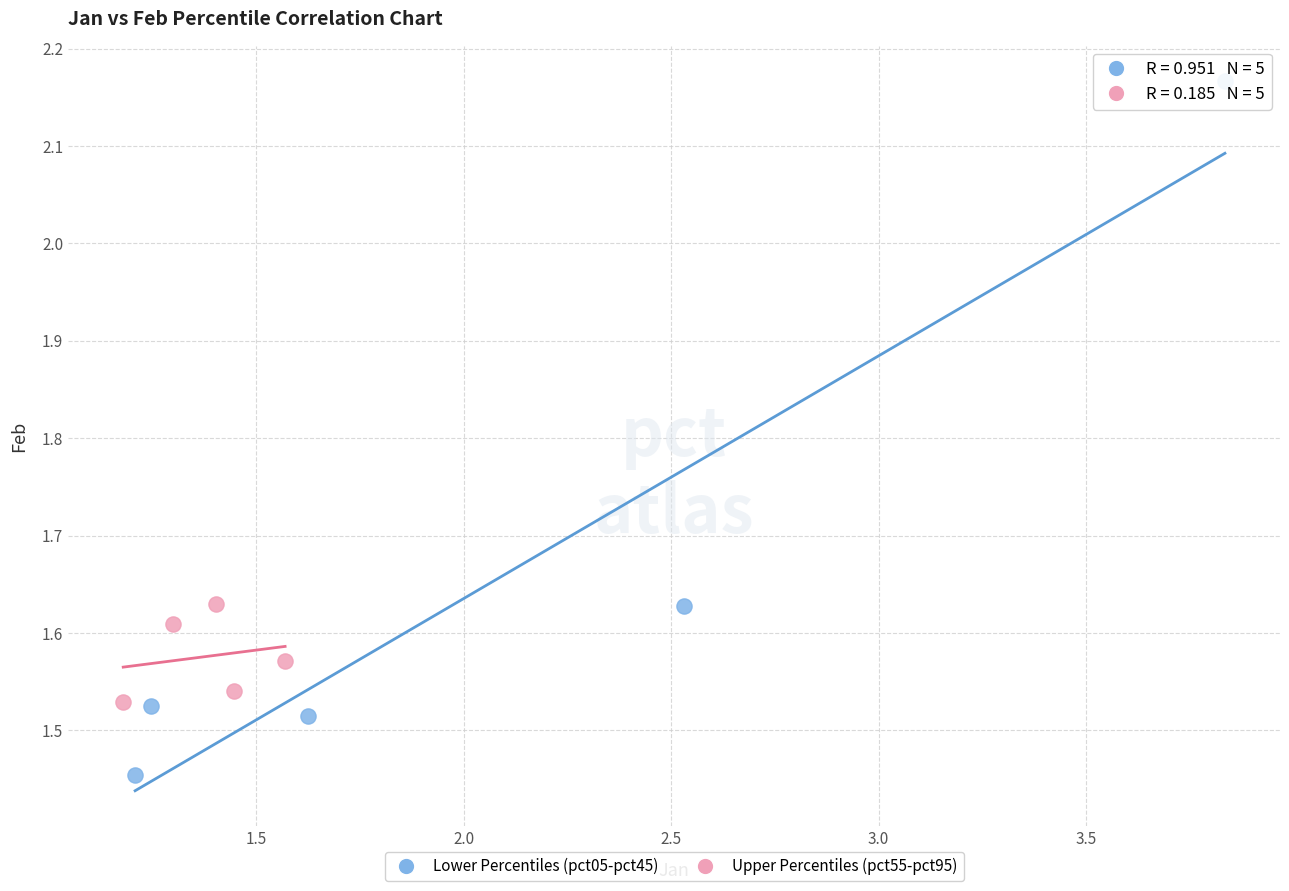

Which series contains the highest Y value?

Lower Percentiles (pct05-pct45)